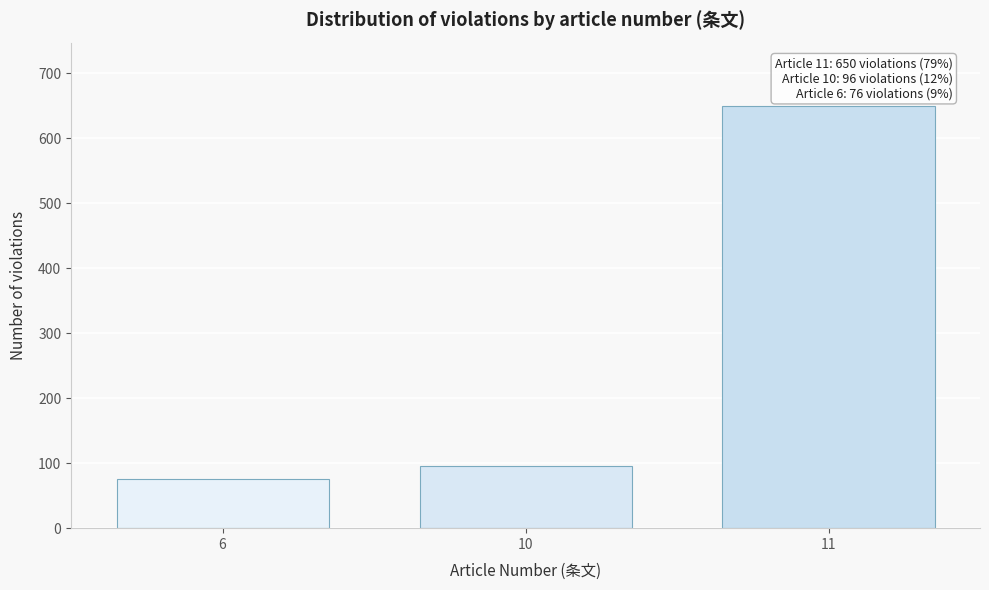

Reading left to right, transcribe all the data shown in this chart.

6=76	10=96	11=650